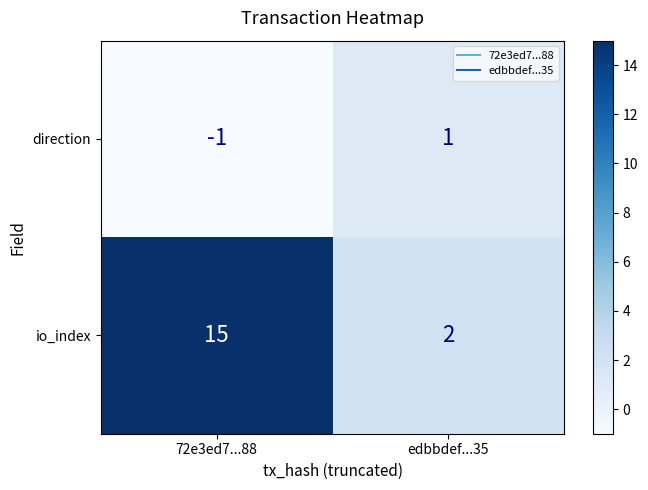

Rank the series at 72e3ed7...88 from lowest to highest value.

direction, io_index